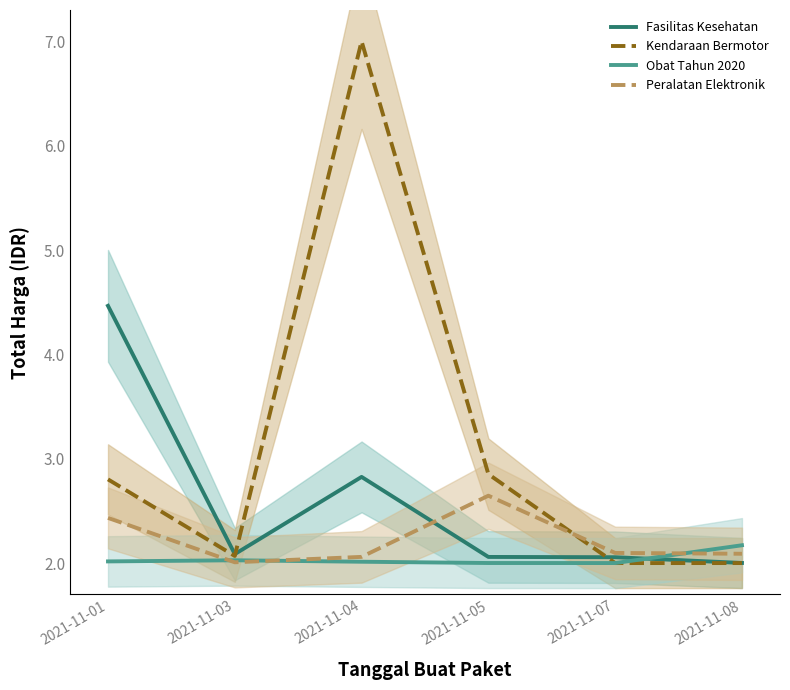

What is the smallest value displayed?

2.0